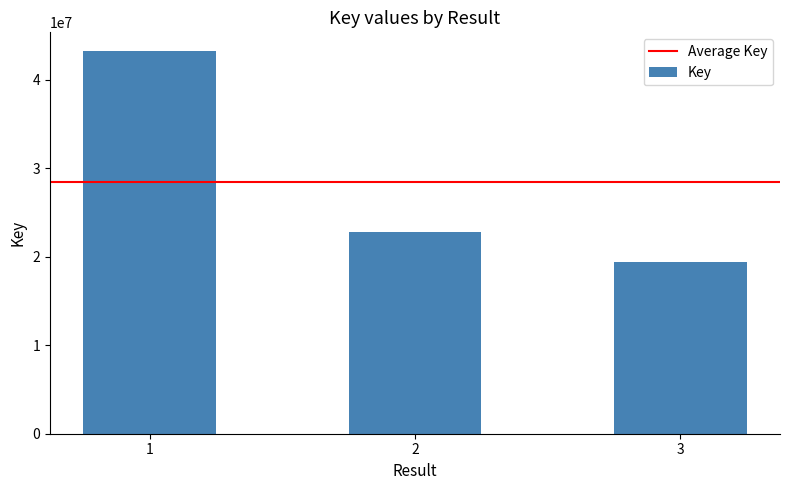

The value at 2 is 22773532. True or false?

True